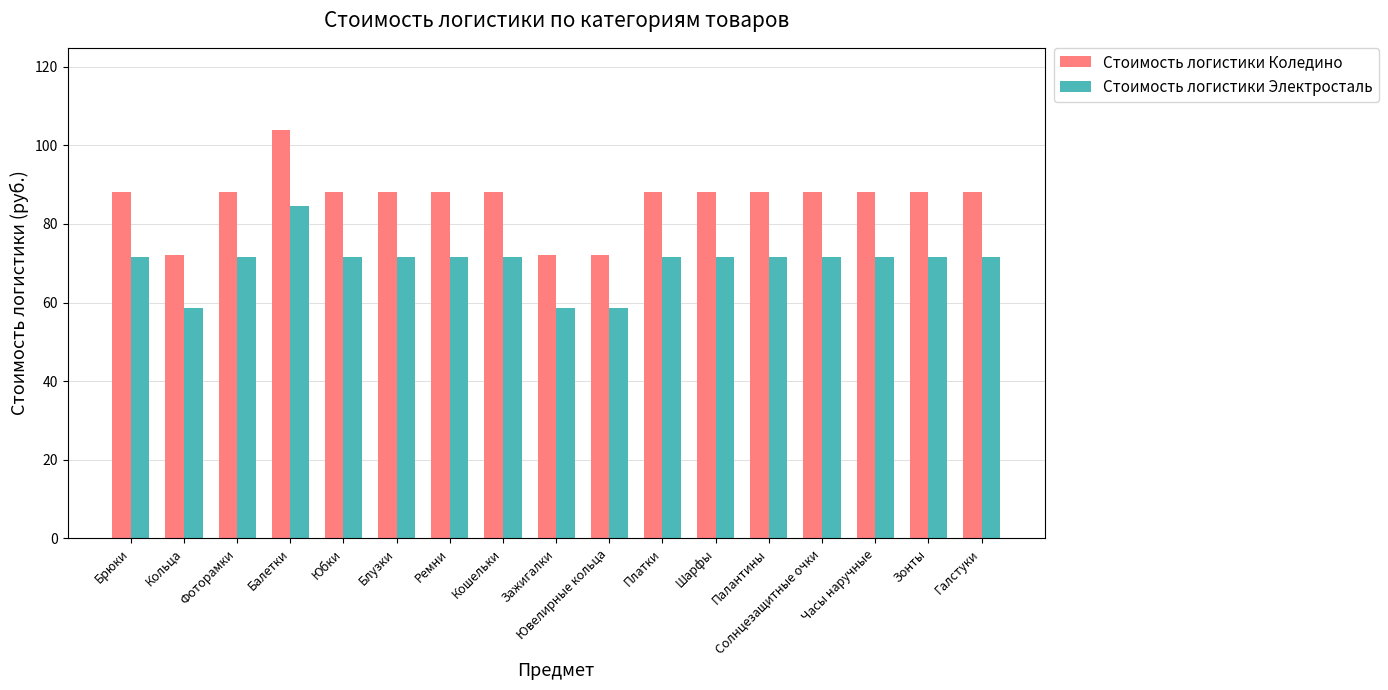

Reading left to right, what are all the values shown in this chart?

Стоимость логистики Коледино: 88.0	72.0	88.0	104.0	88.0	88.0	88.0	88.0	72.0	72.0	88.0	88.0	88.0	88.0	88.0	88.0	88.0
Стоимость логистики Электросталь: 71.5	58.5	71.5	84.5	71.5	71.5	71.5	71.5	58.5	58.5	71.5	71.5	71.5	71.5	71.5	71.5	71.5